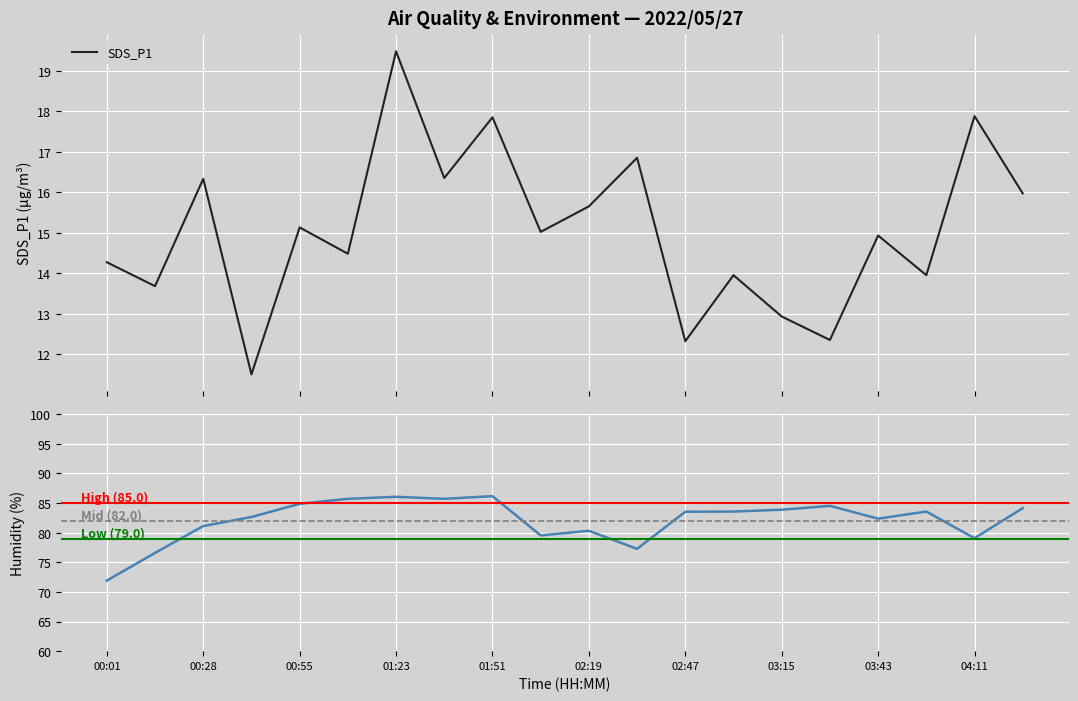

What is the label of the 12th point from the left?

02:33